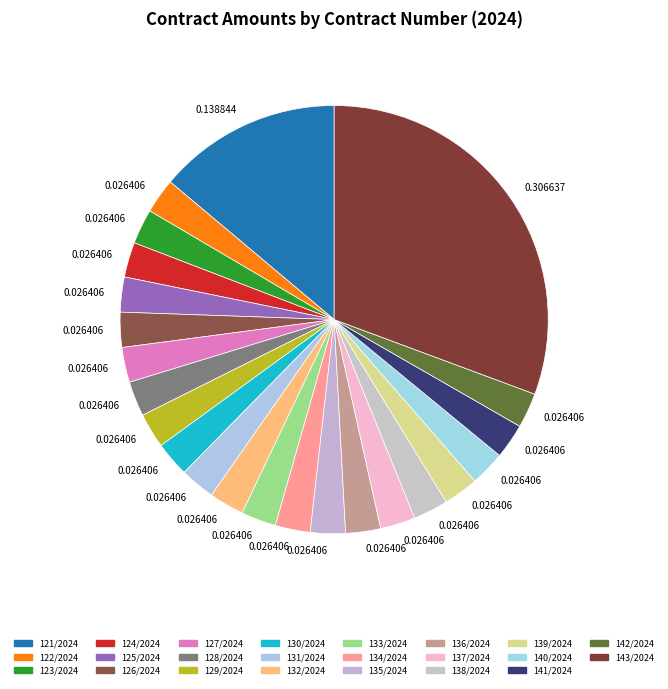

How many slices are in this pie chart?

23